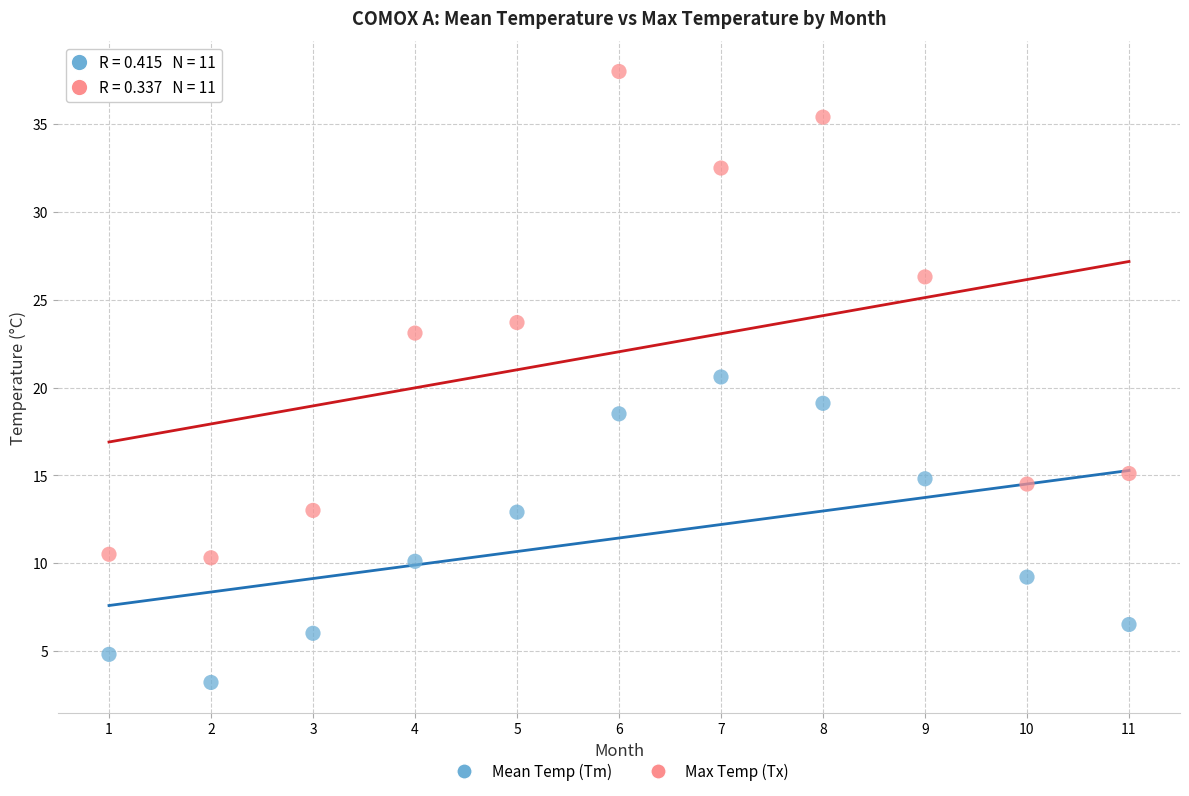

Which series contains the lowest Y value?

Mean Temp (Tm)